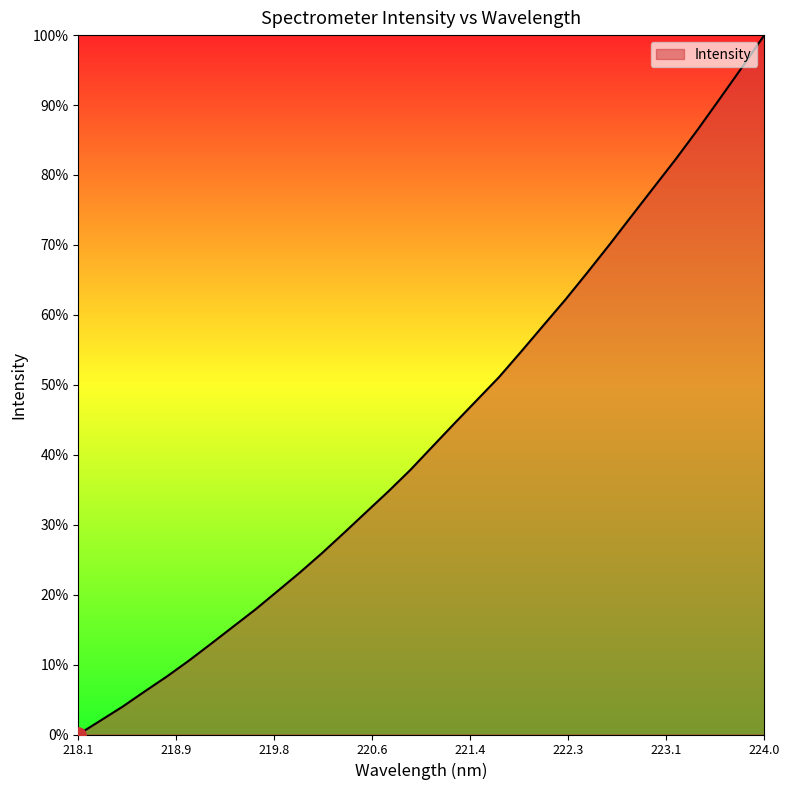

What is the maximum value shown in the chart?

100.0